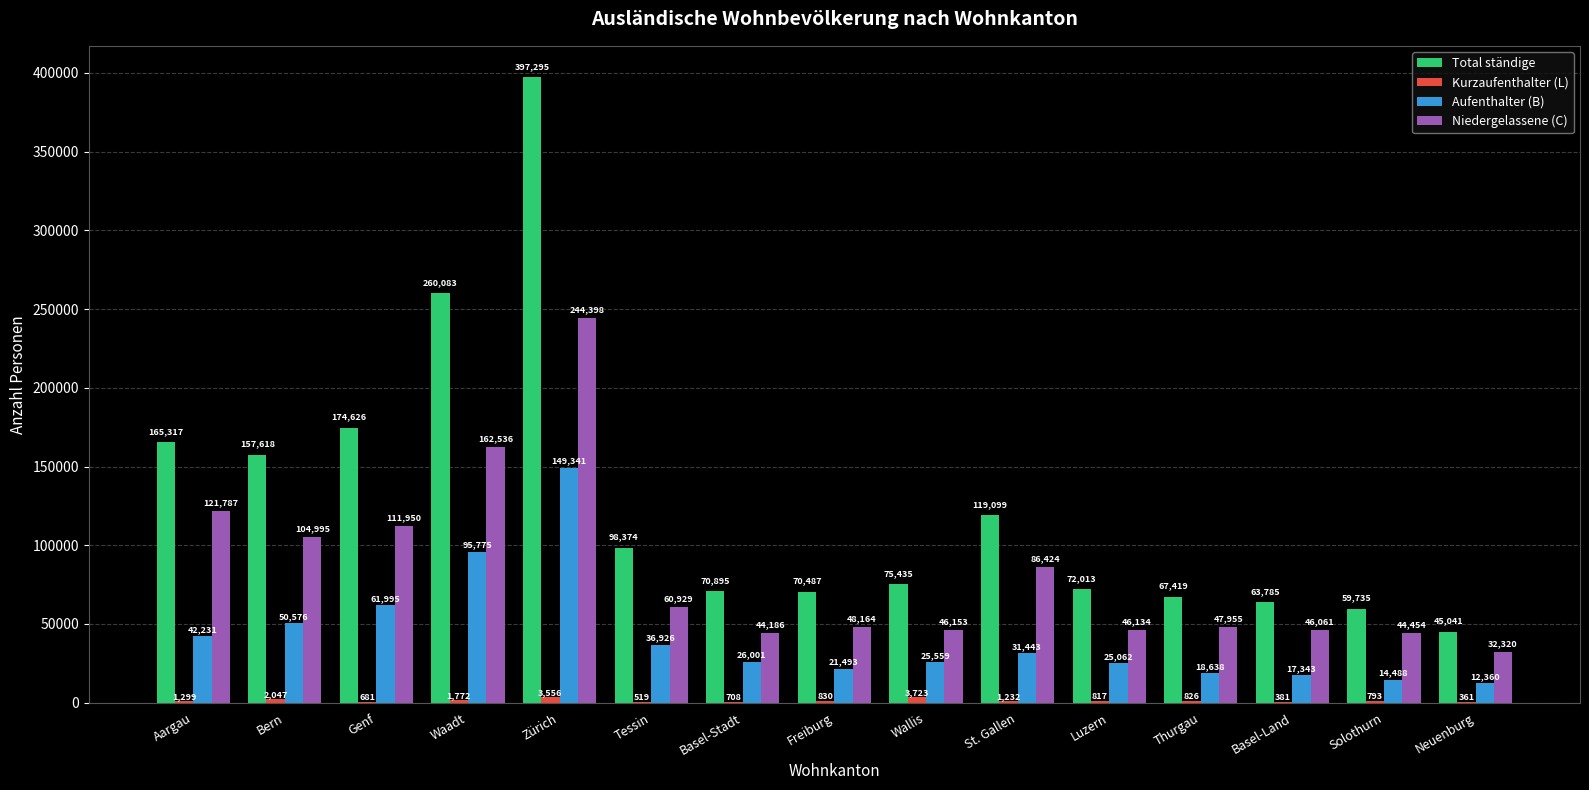

What is the total value across all series at Luzern?

144026